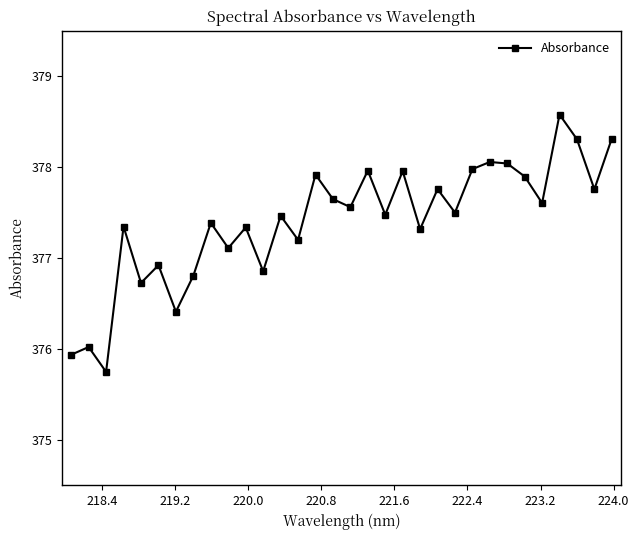

What is the difference between the second highest and minimum values?

2.6